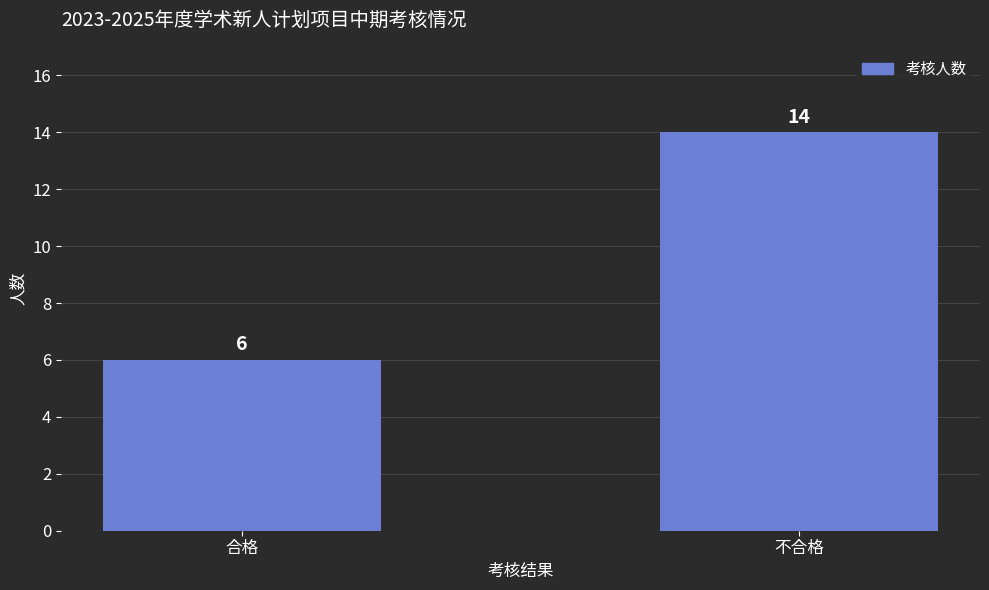

The chart shows a value of 6 at 合格. True or false?

True